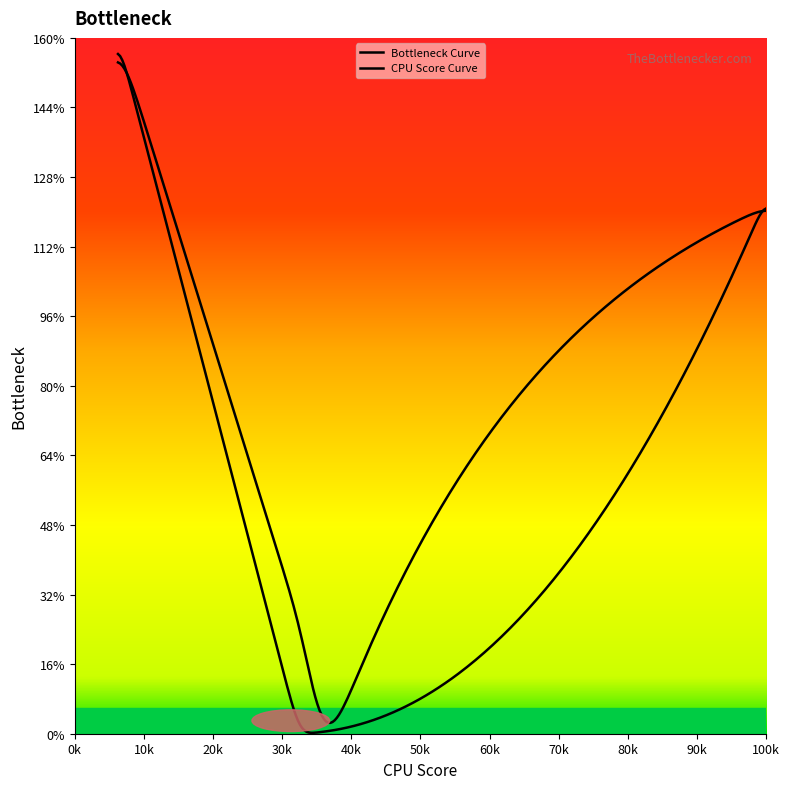

Does the chart have visible grid lines?

No